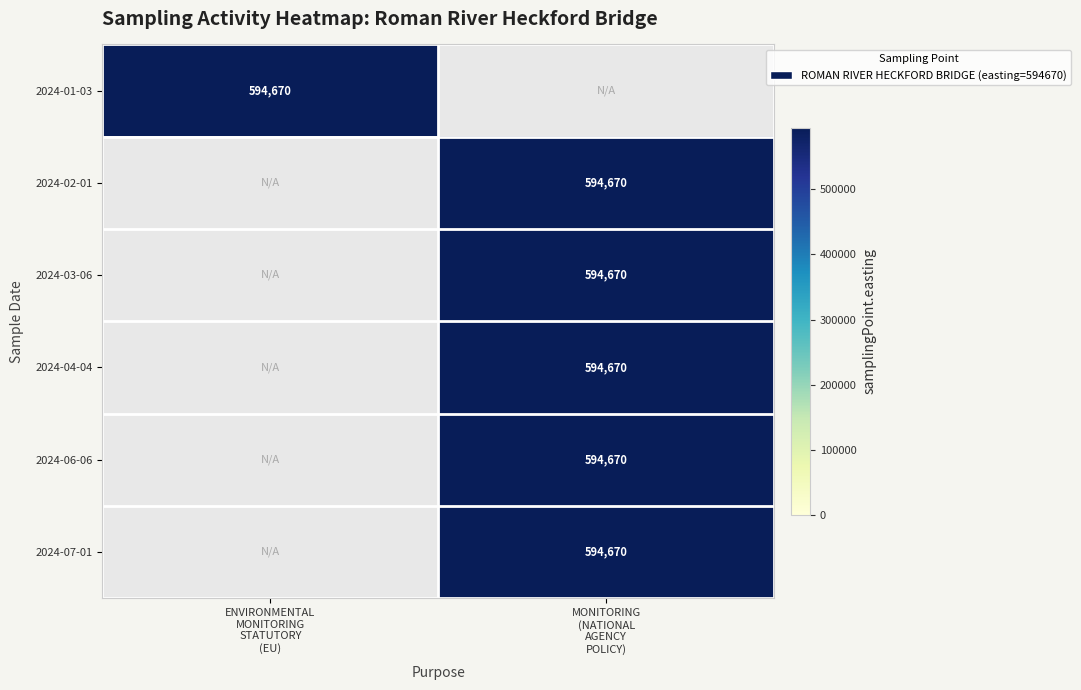

What is the difference between the maximum and minimum values in the 2024-01-03 series?

594670